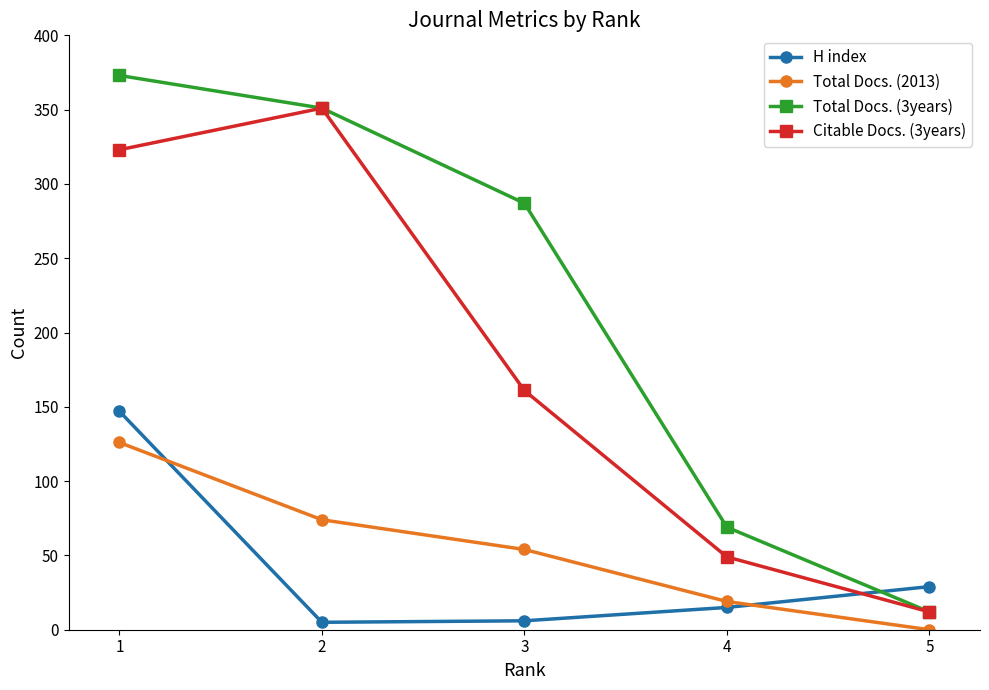

What value does the Citable Docs. (3years) series have at 3?

161